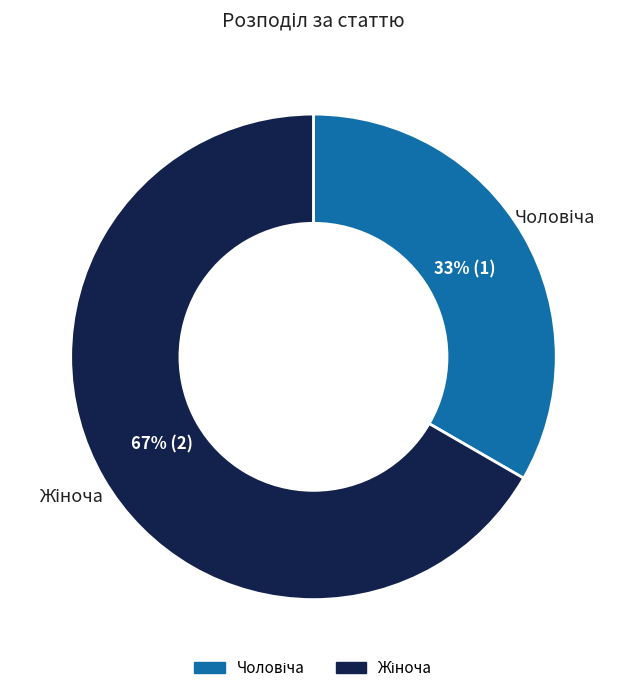

Does any single category account for the majority?

Yes